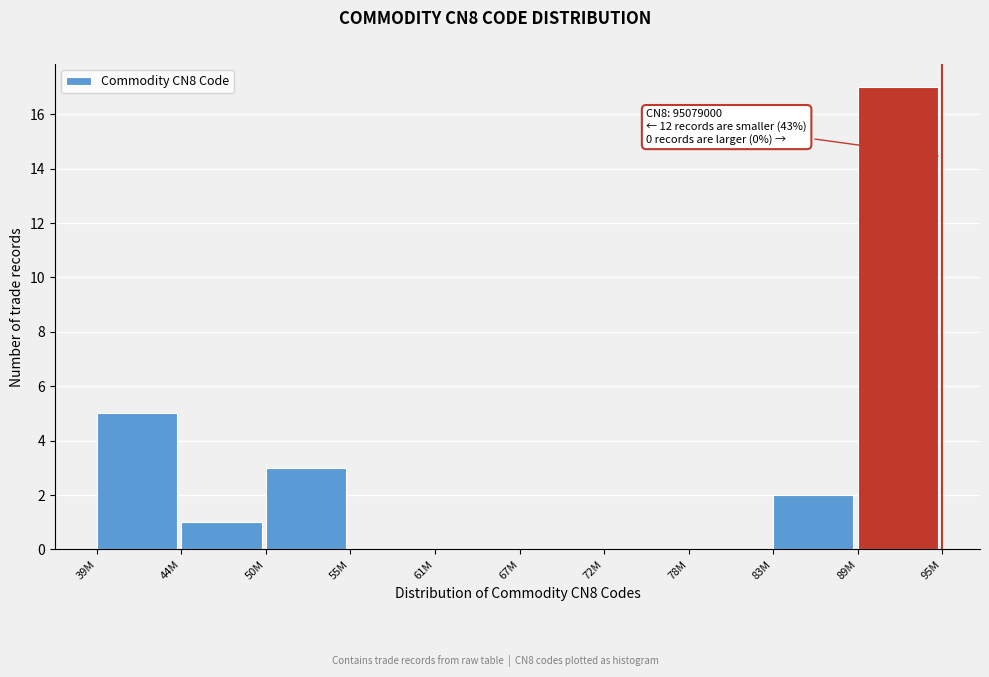

Reading right to left, list all the values displayed in this chart.

89M=17	83M=2	78M=0	72M=0	67M=0	61M=0	55M=0	50M=3	44M=1	39M=5